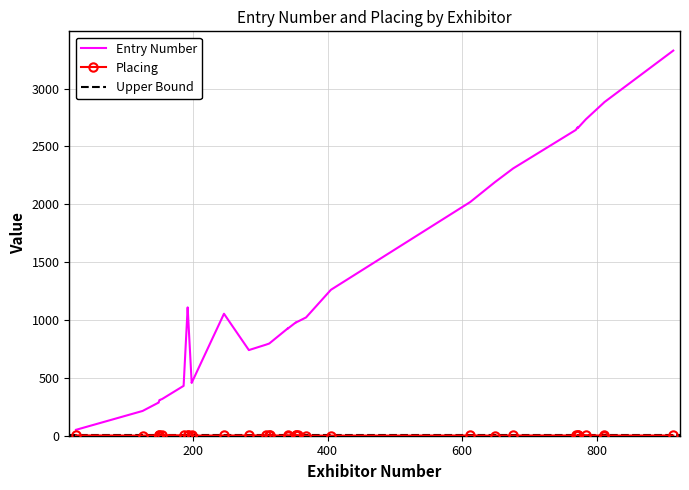

Is the value of Placing at 33 greater than the value of Entry Number at 4?

No